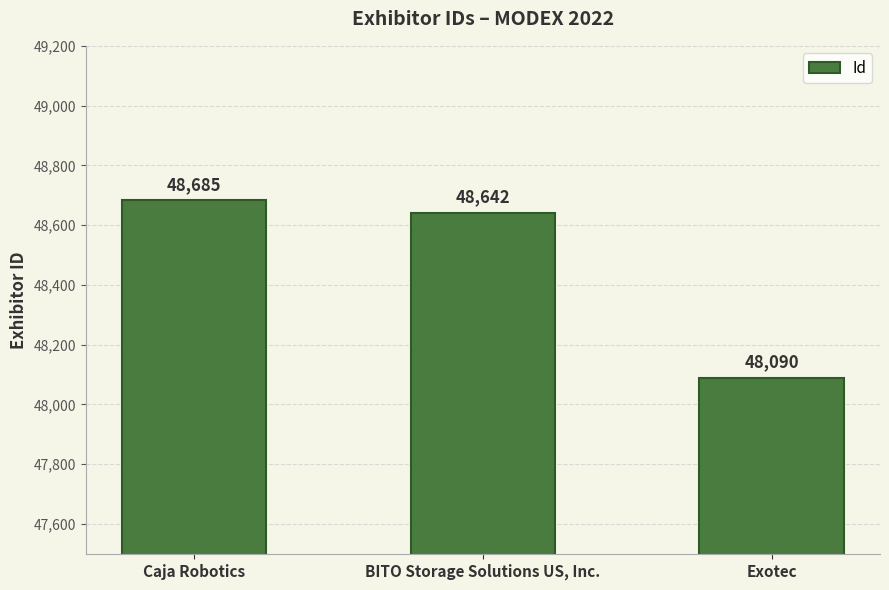

Reading left to right, transcribe all the data shown in this chart.

Caja Robotics=48685	BITO Storage Solutions US, Inc.=48642	Exotec=48090